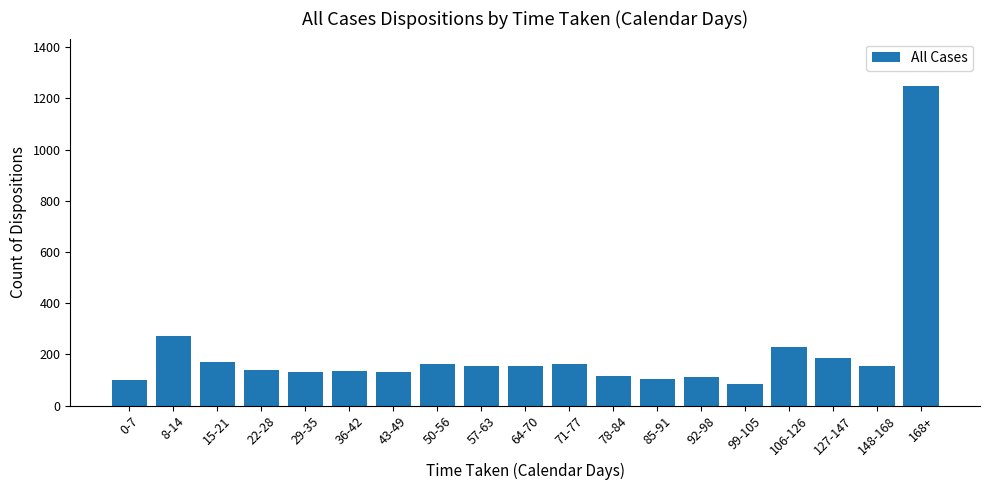

What is the difference between the maximum and minimum values?

1162